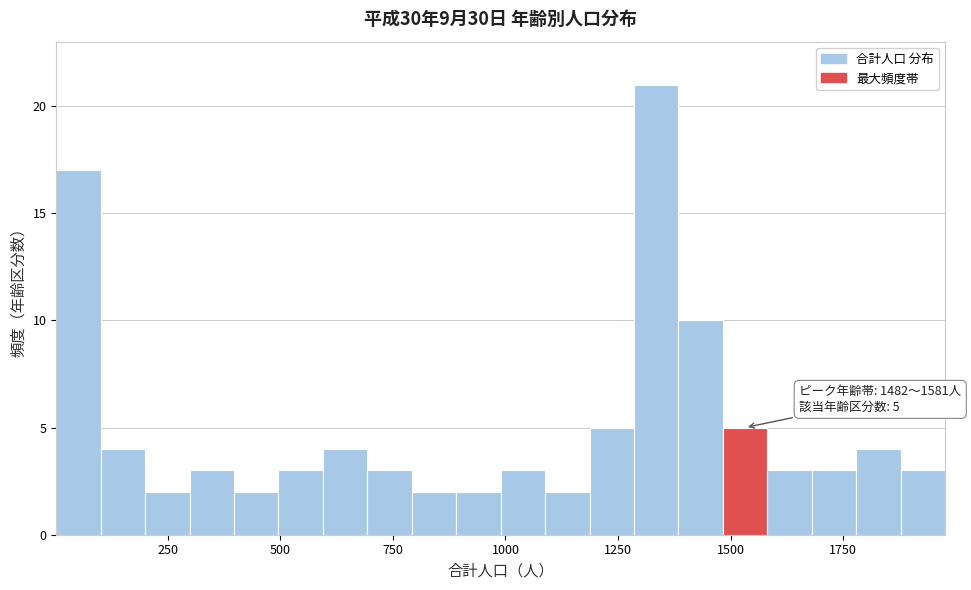

Around what value on the x-axis is the tallest bar? Give the approximate position of its centre, as read against the axis.

1350